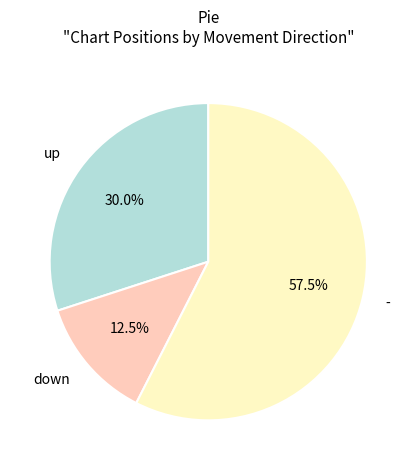

True or false: - accounts for 35% of the total.

False